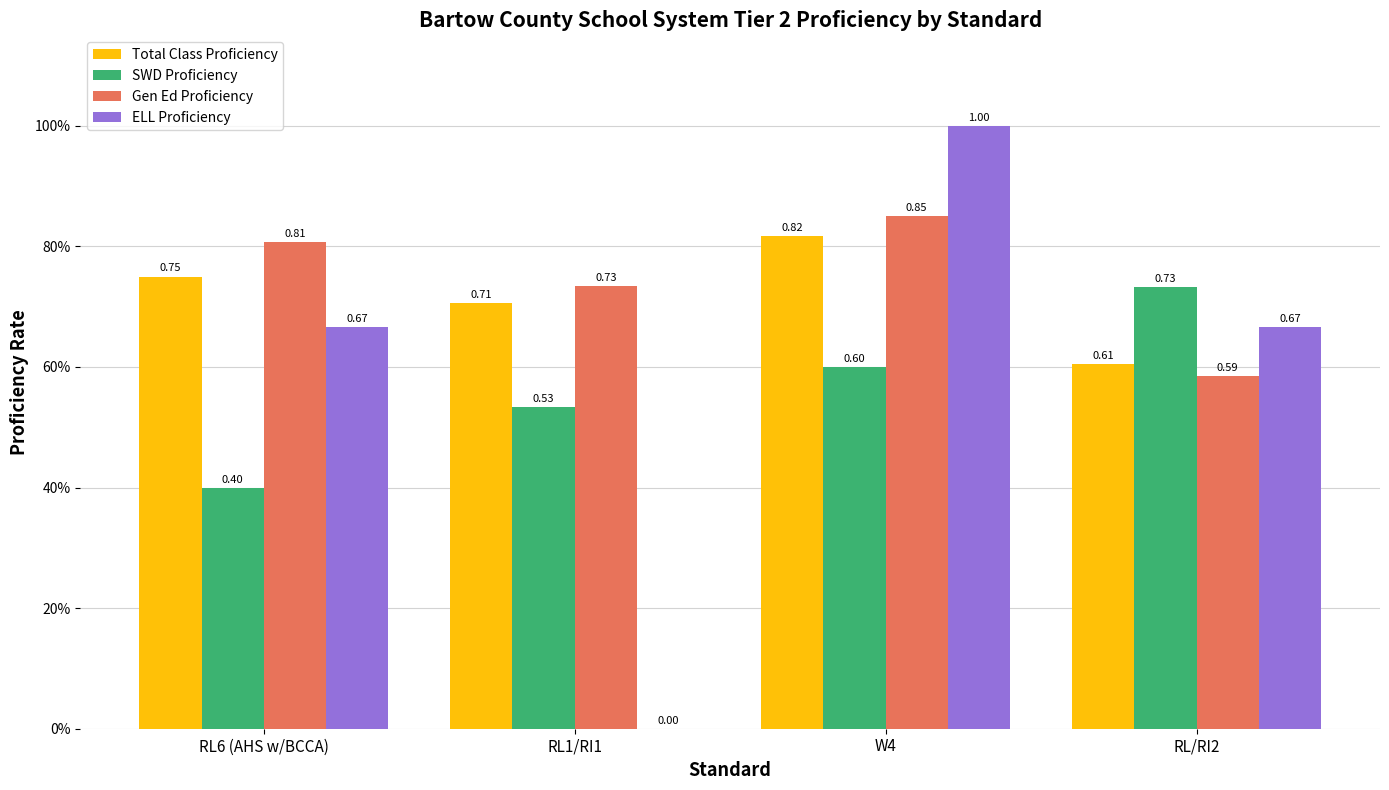

Is it true that Gen Ed Proficiency equals 0.3 at RL/RI2?

False